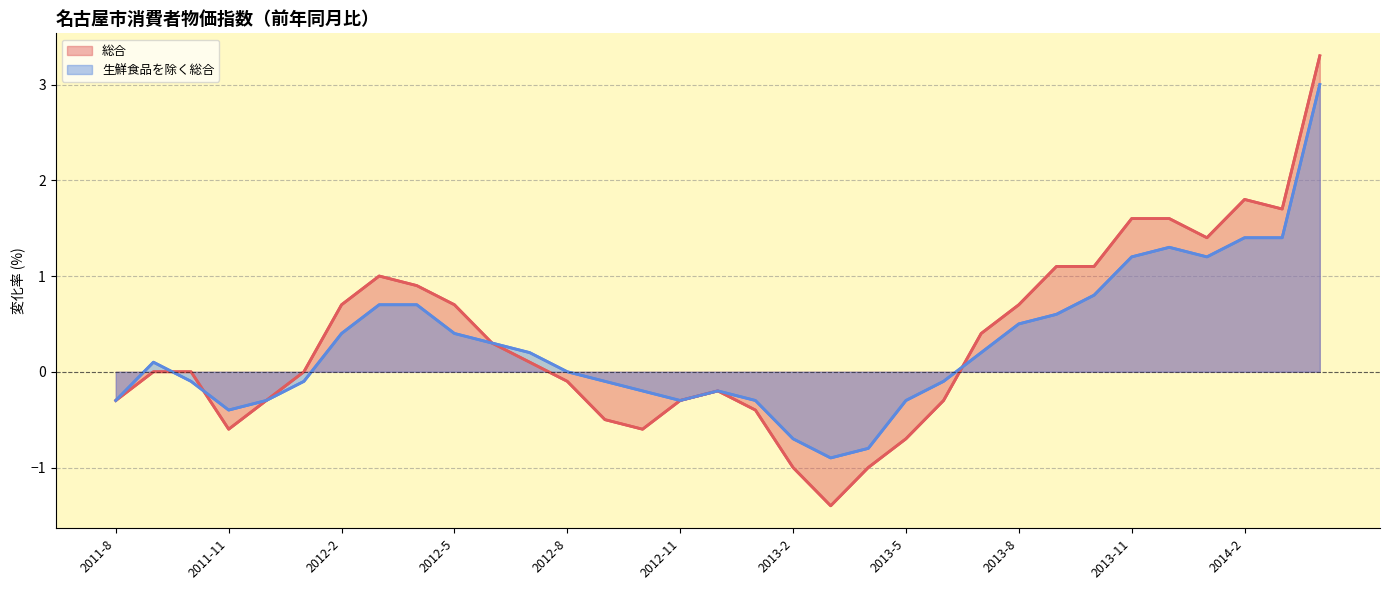

How many data points in 生鮮食品を除く総合 are above 0?

17